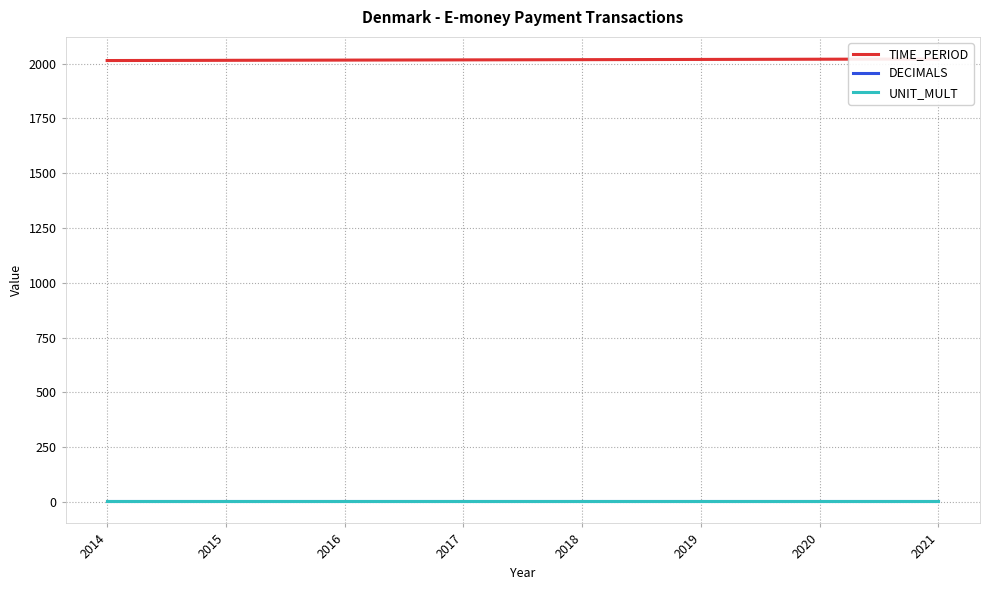

Rank the series at 2016 from highest to lowest value.

TIME_PERIOD, UNIT_MULT, DECIMALS